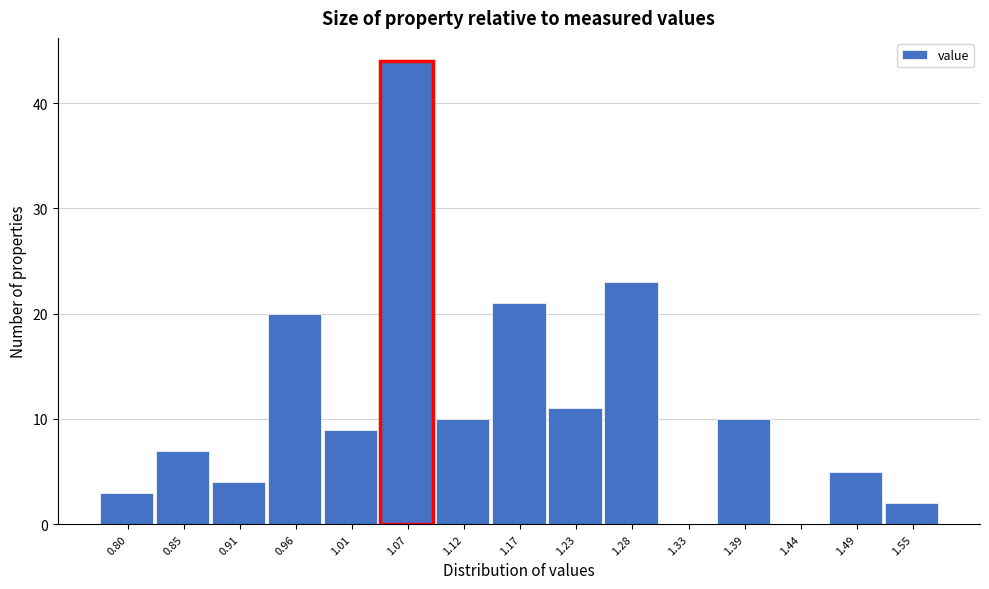

Reading left to right, extract all data points from this chart.

0.80=3	0.85=7	0.91=4	0.96=20	1.01=9	1.07=44	1.12=10	1.17=21	1.23=11	1.28=23	1.33=0	1.39=10	1.44=0	1.49=5	1.55=2